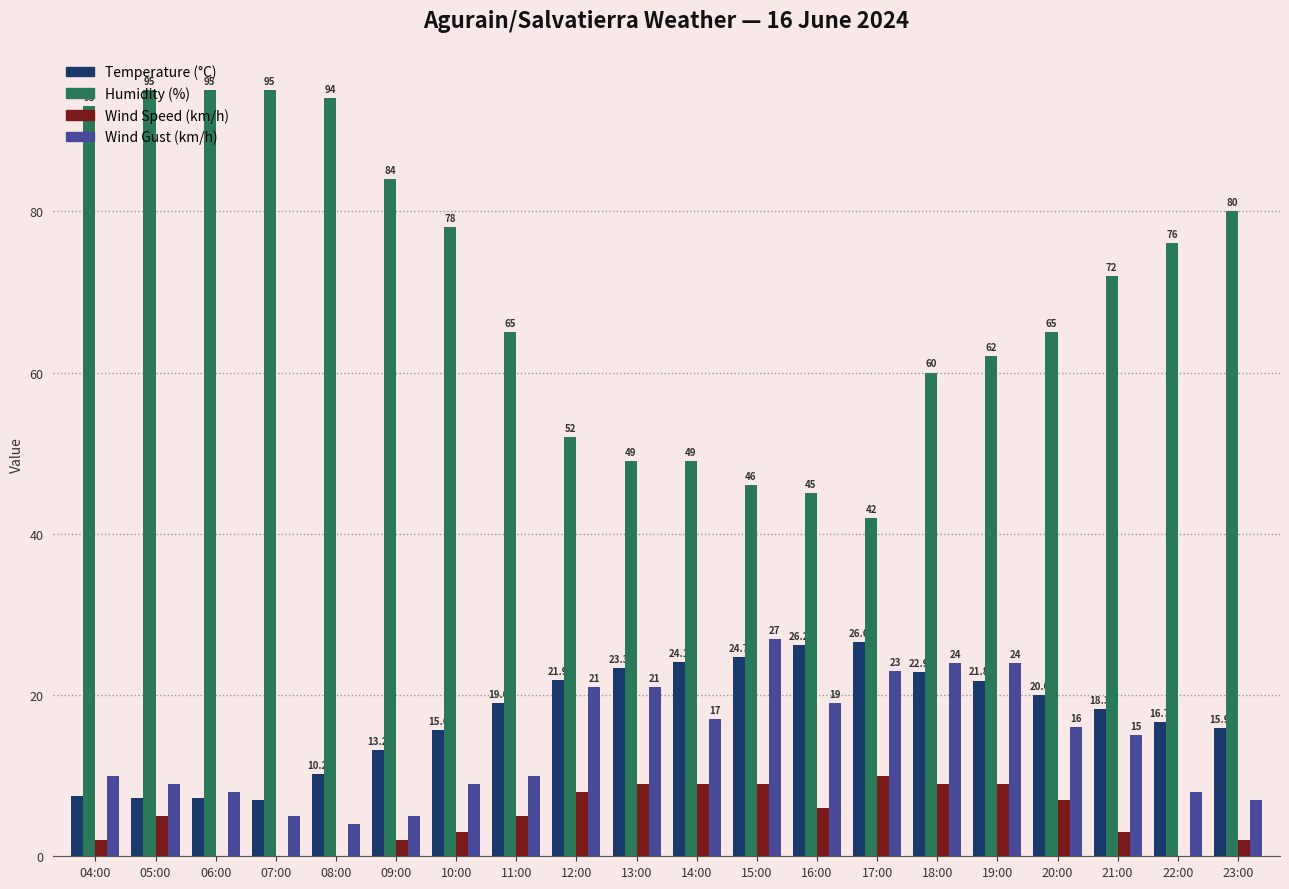

Is the value of Humidity (%) at 15:00 greater than the value of Wind Gust (km/h) at 20:00?

Yes